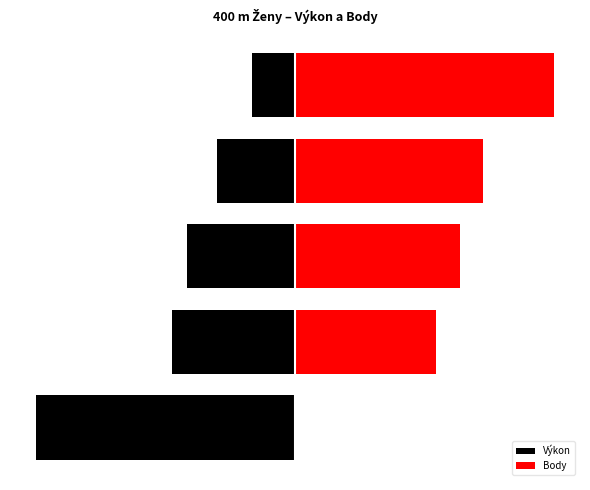

How many positive values does the Body series have?

4